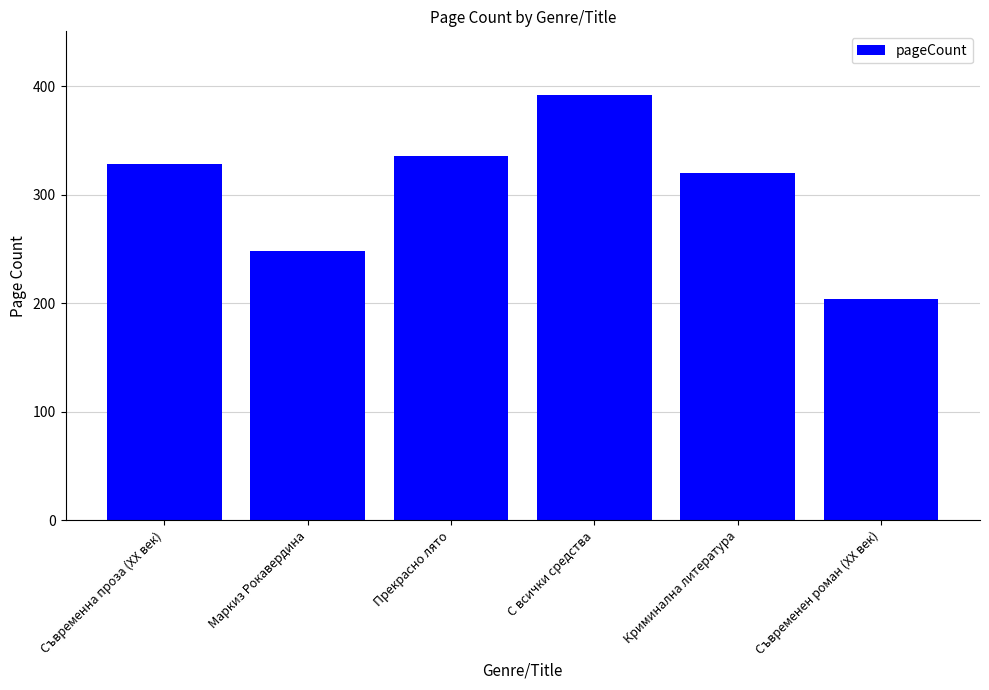

How many data points are less than 328?

3